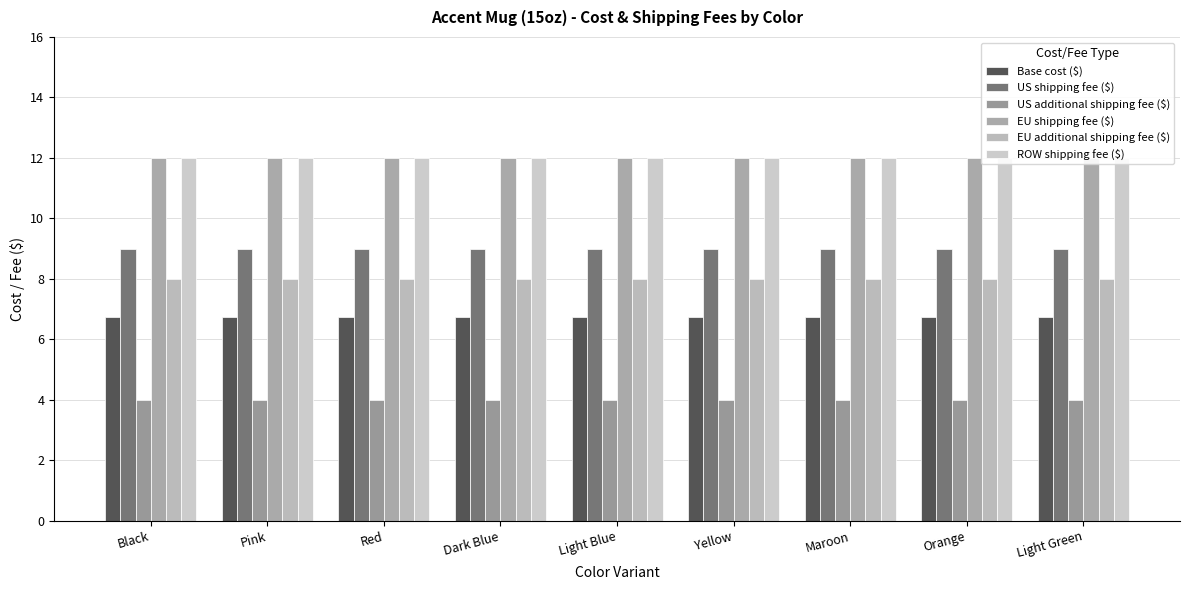

What value does the US additional shipping fee ($) series have at Light Green?

4.0